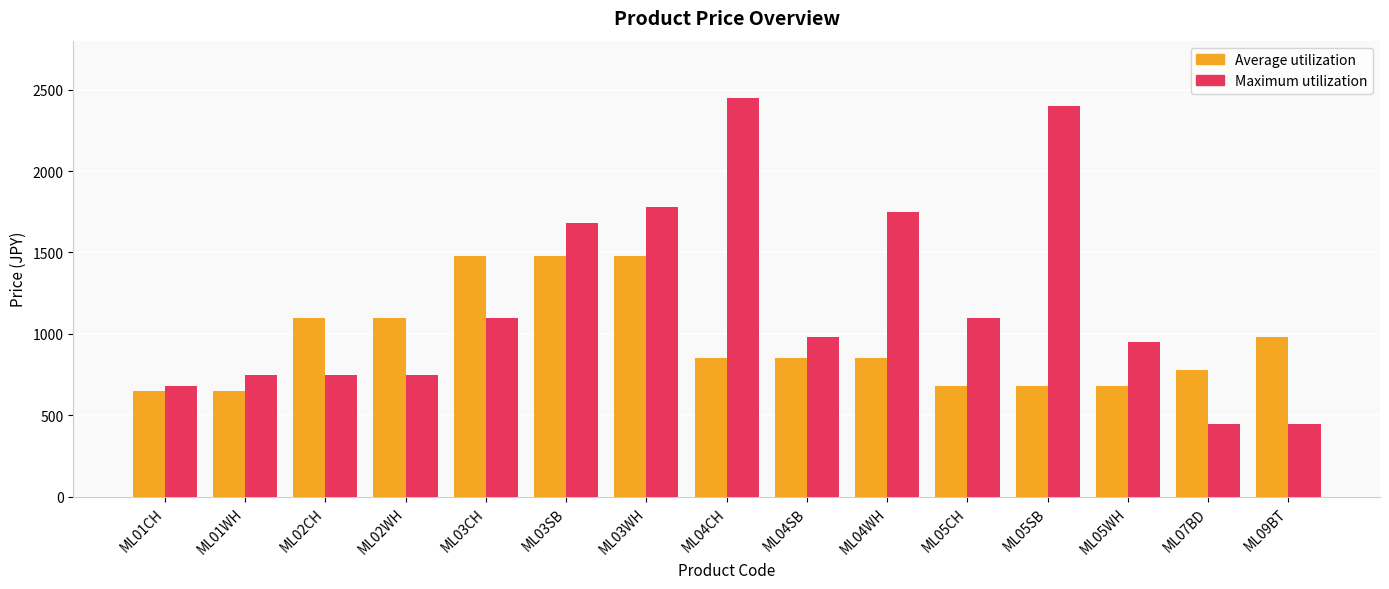

Where does the Maximum utilization series first go above 980?

ML03CH